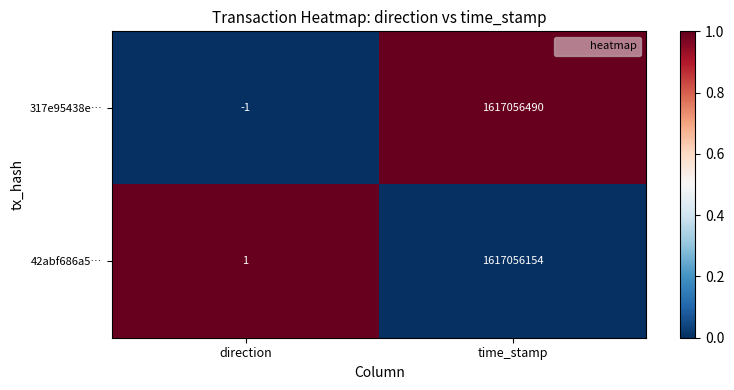

How many data points in 317e95438e… are less than 1617056490?

1